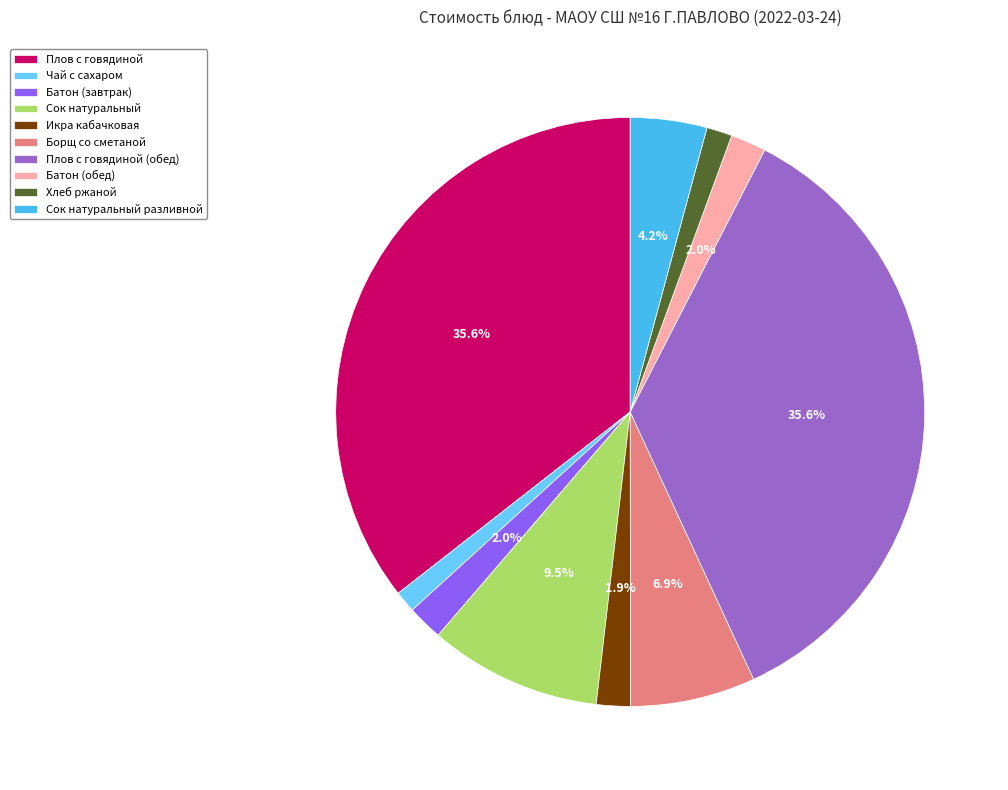

Approximately how many times larger is the value at Хлеб ржаной compared to Чай с сахаром?

1.2